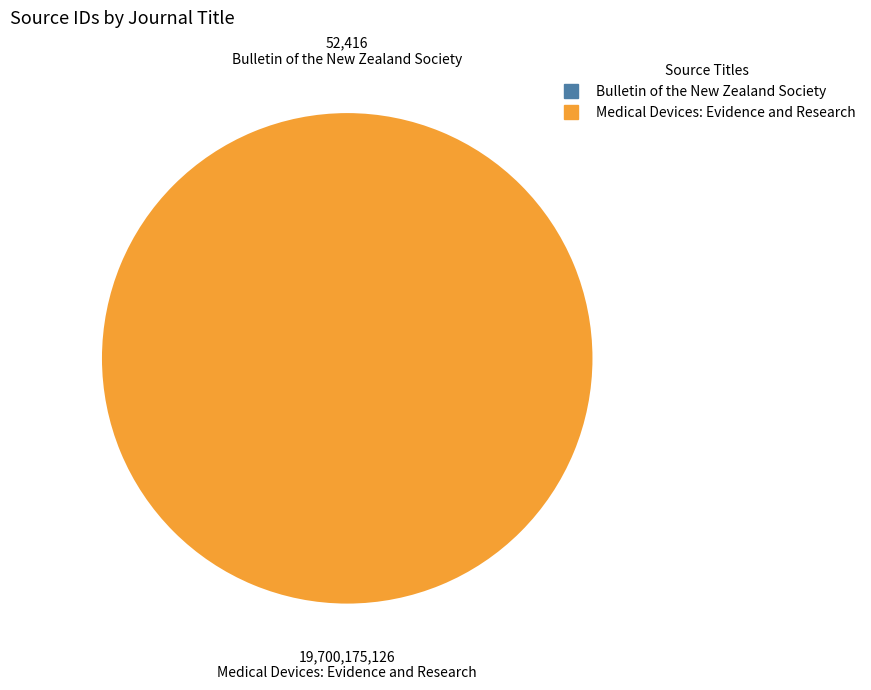

Does any single category account for the majority?

Yes